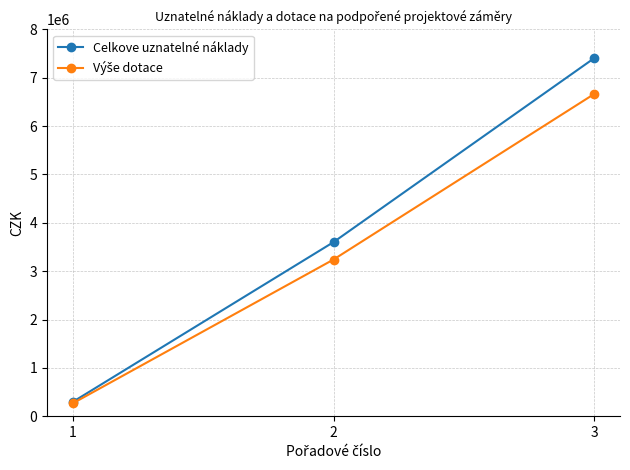

What is the approximate value of Celkove uznatelné náklady at 1?

300000